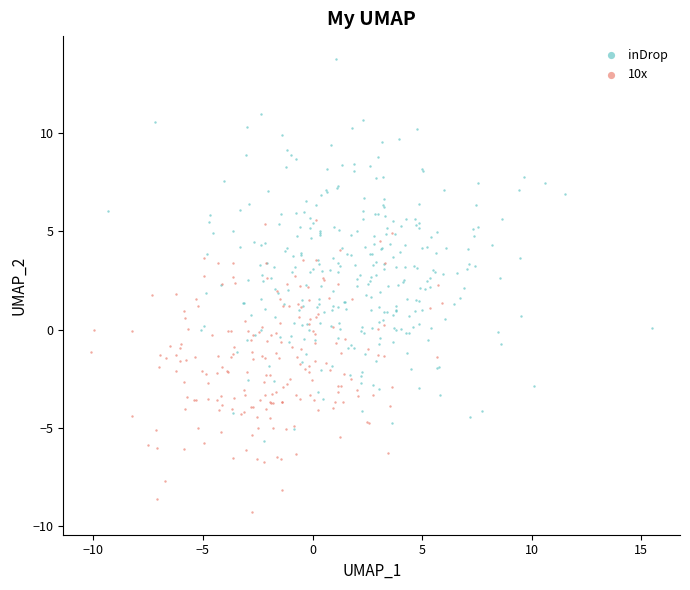

Which series reaches the maximum Y coordinate?

inDrop